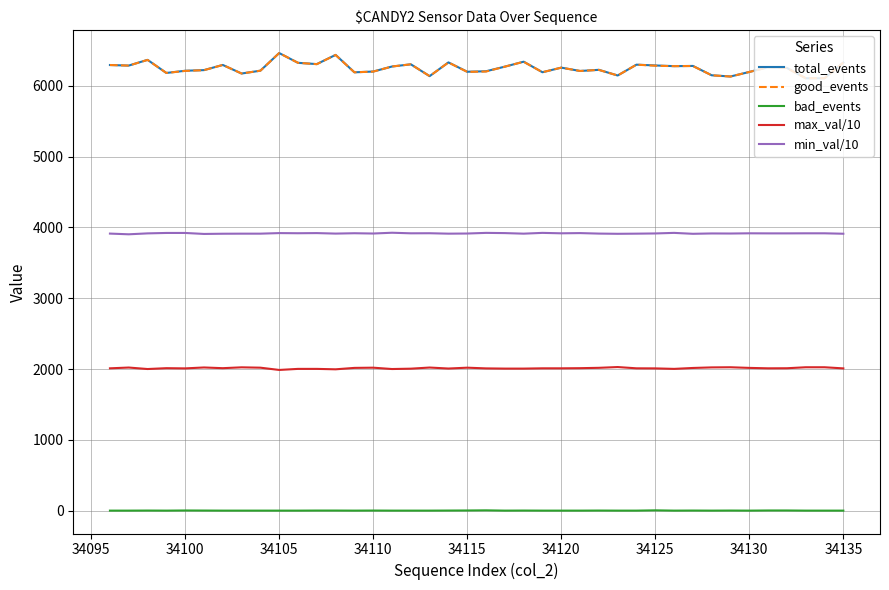

How many categories are shown in the chart?

40